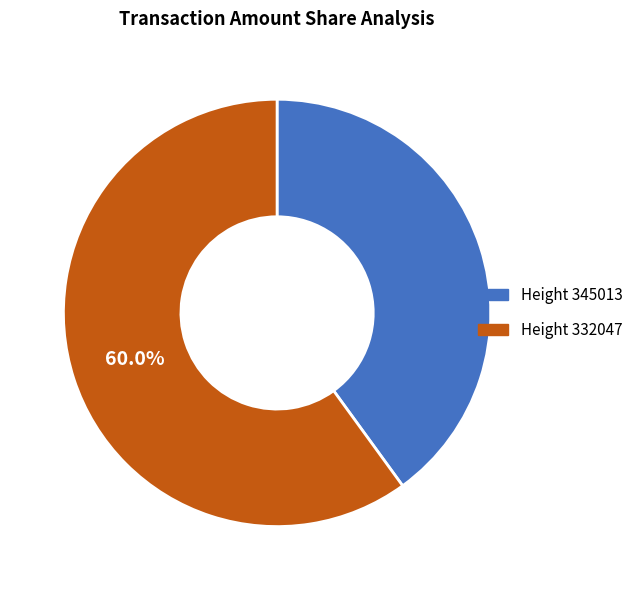

Rank the categories by value from highest to lowest.

Height 332047, Height 345013